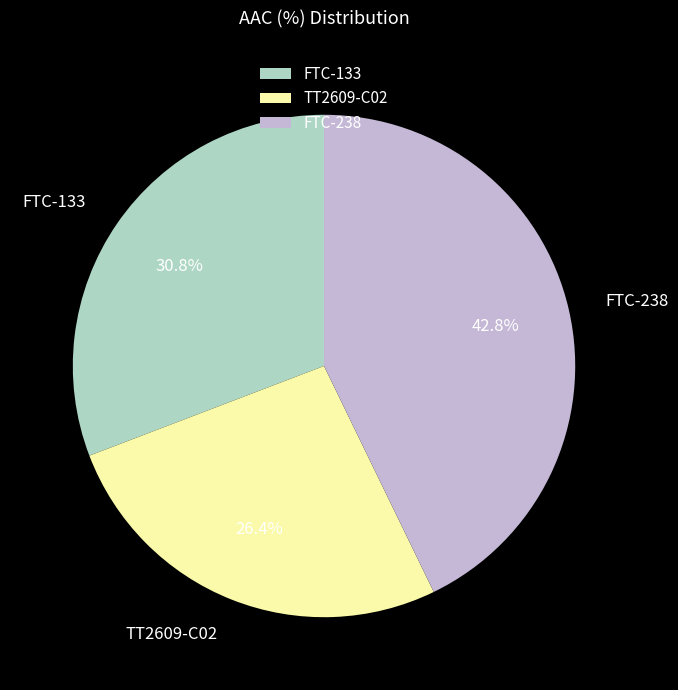

Approximately how many times larger is the value at TT2609-C02 compared to FTC-238?

0.6